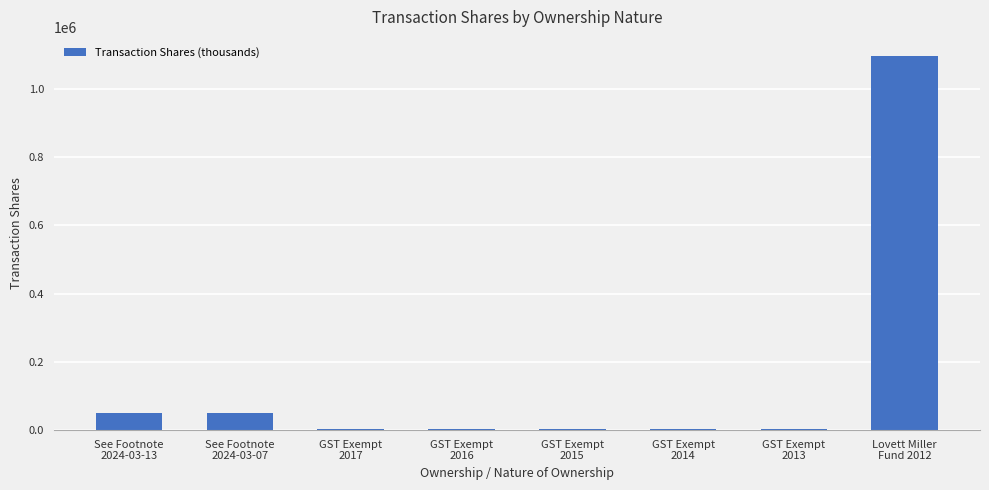

What is the sum of all values?

1213113